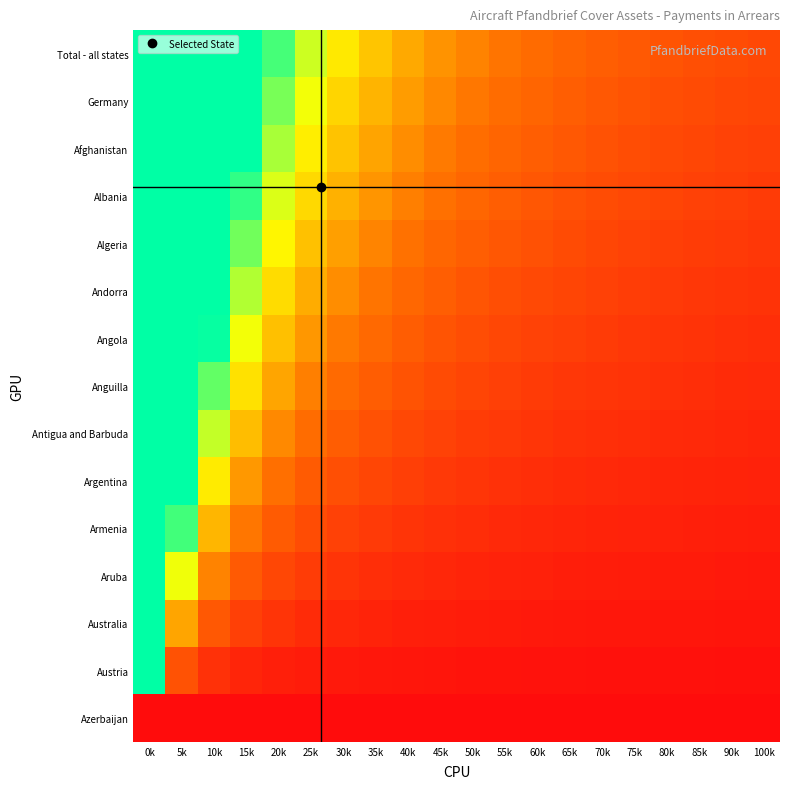

Reading left to right, list all the values displayed in this chart.

Total - all states: 0k=1.0	5k=1.0	10k=1.0	15k=1.0	20k=0.9	25k=0.7	30k=0.6	35k=0.5	40k=0.5	45k=0.4	50k=0.4	55k=0.3	60k=0.3	65k=0.3	70k=0.3	75k=0.3	80k=0.2	85k=0.2	90k=0.2	100k=0.2
Germany: 0k=1.0	5k=1.0	10k=1.0	15k=1.0	20k=0.8	25k=0.7	30k=0.6	35k=0.5	40k=0.4	45k=0.4	50k=0.3	55k=0.3	60k=0.3	65k=0.3	70k=0.2	75k=0.2	80k=0.2	85k=0.2	90k=0.2	100k=0.2
Afghanistan: 0k=1.0	5k=1.0	10k=1.0	15k=1.0	20k=0.8	25k=0.6	30k=0.5	35k=0.5	40k=0.4	45k=0.4	50k=0.3	55k=0.3	60k=0.3	65k=0.2	70k=0.2	75k=0.2	80k=0.2	85k=0.2	90k=0.2	100k=0.2
Albania: 0k=1.0	5k=1.0	10k=1.0	15k=0.9	20k=0.7	25k=0.6	30k=0.5	35k=0.4	40k=0.4	45k=0.3	50k=0.3	55k=0.3	60k=0.2	65k=0.2	70k=0.2	75k=0.2	80k=0.2	85k=0.2	90k=0.2	100k=0.2
Algeria: 0k=1.0	5k=1.0	10k=1.0	15k=0.9	20k=0.6	25k=0.5	30k=0.4	35k=0.4	40k=0.3	45k=0.3	50k=0.3	55k=0.2	60k=0.2	65k=0.2	70k=0.2	75k=0.2	80k=0.2	85k=0.2	90k=0.1	100k=0.1
Andorra: 0k=1.0	5k=1.0	10k=1.0	15k=0.8	20k=0.6	25k=0.5	30k=0.4	35k=0.3	40k=0.3	45k=0.3	50k=0.2	55k=0.2	60k=0.2	65k=0.2	70k=0.2	75k=0.2	80k=0.2	85k=0.1	90k=0.1	100k=0.1
Angola: 0k=1.0	5k=1.0	10k=1.0	15k=0.7	20k=0.5	25k=0.4	30k=0.4	35k=0.3	40k=0.3	45k=0.2	50k=0.2	55k=0.2	60k=0.2	65k=0.2	70k=0.2	75k=0.1	80k=0.1	85k=0.1	90k=0.1	100k=0.1
Anguilla: 0k=1.0	5k=1.0	10k=0.9	15k=0.6	20k=0.5	25k=0.4	30k=0.3	35k=0.3	40k=0.2	45k=0.2	50k=0.2	55k=0.2	60k=0.2	65k=0.1	70k=0.1	75k=0.1	80k=0.1	85k=0.1	90k=0.1	100k=0.1
Antigua and Barbuda: 0k=1.0	5k=1.0	10k=0.7	15k=0.5	20k=0.4	25k=0.3	30k=0.3	35k=0.2	40k=0.2	45k=0.2	50k=0.2	55k=0.1	60k=0.1	65k=0.1	70k=0.1	75k=0.1	80k=0.1	85k=0.1	90k=0.1	100k=0.1
Argentina: 0k=1.0	5k=1.0	10k=0.6	15k=0.4	20k=0.3	25k=0.3	30k=0.2	35k=0.2	40k=0.2	45k=0.1	50k=0.1	55k=0.1	60k=0.1	65k=0.1	70k=0.1	75k=0.1	80k=0.1	85k=0.1	90k=0.1	100k=0.1
Armenia: 0k=1.0	5k=0.9	10k=0.5	15k=0.3	20k=0.3	25k=0.2	30k=0.2	35k=0.2	40k=0.1	45k=0.1	50k=0.1	55k=0.1	60k=0.1	65k=0.1	70k=0.1	75k=0.1	80k=0.1	85k=0.1	90k=0.1	100k=0.1
Aruba: 0k=1.0	5k=0.7	10k=0.4	15k=0.3	20k=0.2	25k=0.2	30k=0.1	35k=0.1	40k=0.1	45k=0.1	50k=0.1	55k=0.1	60k=0.1	65k=0.1	70k=0.1	75k=0.1	80k=0.1	85k=0.0	90k=0.0	100k=0.0
Australia: 0k=1.0	5k=0.5	10k=0.2	15k=0.2	20k=0.1	25k=0.1	30k=0.1	35k=0.1	40k=0.1	45k=0.1	50k=0.1	55k=0.0	60k=0.0	65k=0.0	70k=0.0	75k=0.0	80k=0.0	85k=0.0	90k=0.0	100k=0.0
Austria: 0k=1.0	5k=0.2	10k=0.1	15k=0.1	20k=0.1	25k=0.1	30k=0.0	35k=0.0	40k=0.0	45k=0.0	50k=0.0	55k=0.0	60k=0.0	65k=0.0	70k=0.0	75k=0.0	80k=0.0	85k=0.0	90k=0.0	100k=0.0
Azerbaijan: 0k=0.0	5k=0.0	10k=0.0	15k=0.0	20k=0.0	25k=0.0	30k=0.0	35k=0.0	40k=0.0	45k=0.0	50k=0.0	55k=0.0	60k=0.0	65k=0.0	70k=0.0	75k=0.0	80k=0.0	85k=0.0	90k=0.0	100k=0.0